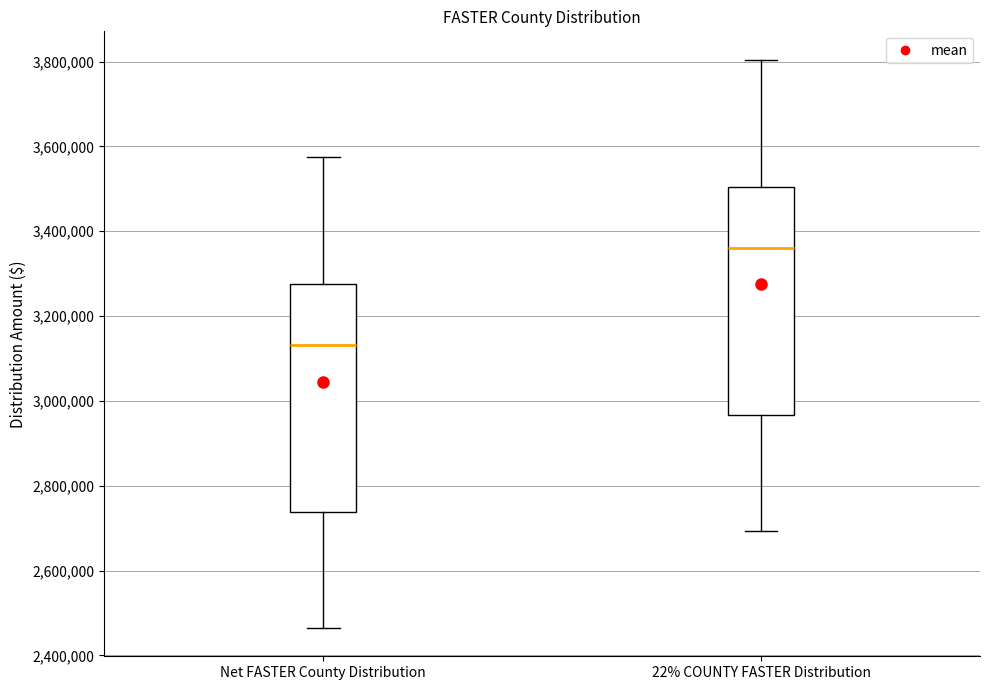

Reading left to right, transcribe this box plot: for each box, give where its median line is, the range the box spans, and where its two whiskers end, as read against the y-axis. The values are not printed on the chart, so give them approximately, as read against the axis.

Net FASTER County Distribution: median 3140000, box 2740000 to 3280000, whiskers 2460000 to 3580000
22% COUNTY FASTER Distribution: median 3360000, box 2960000 to 3500000, whiskers 2700000 to 3800000